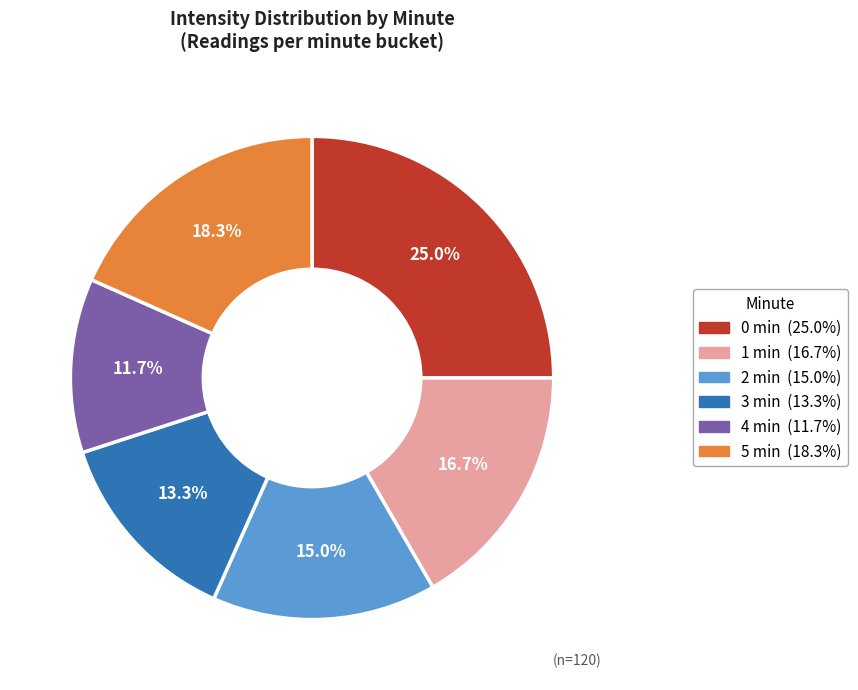

Does any single category account for the majority?

No